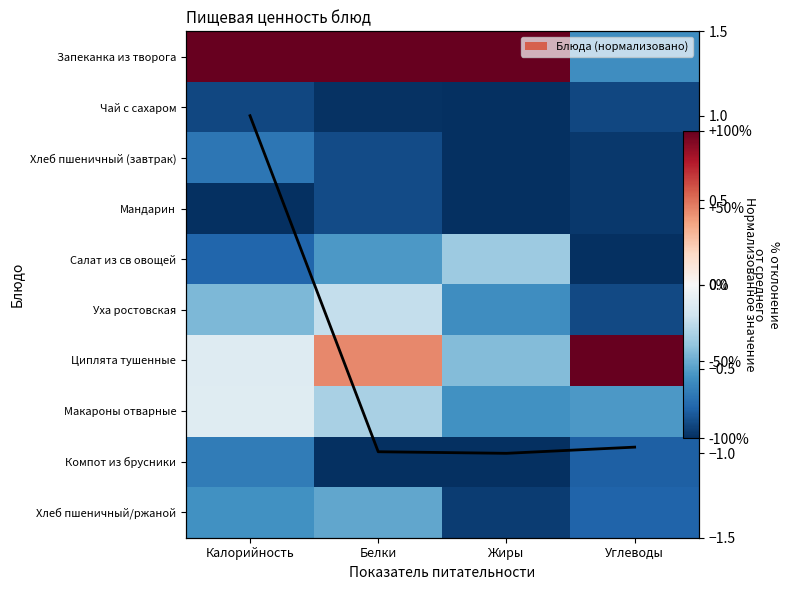

At which label is Запеканка из творога closest to 0?

Углеводы